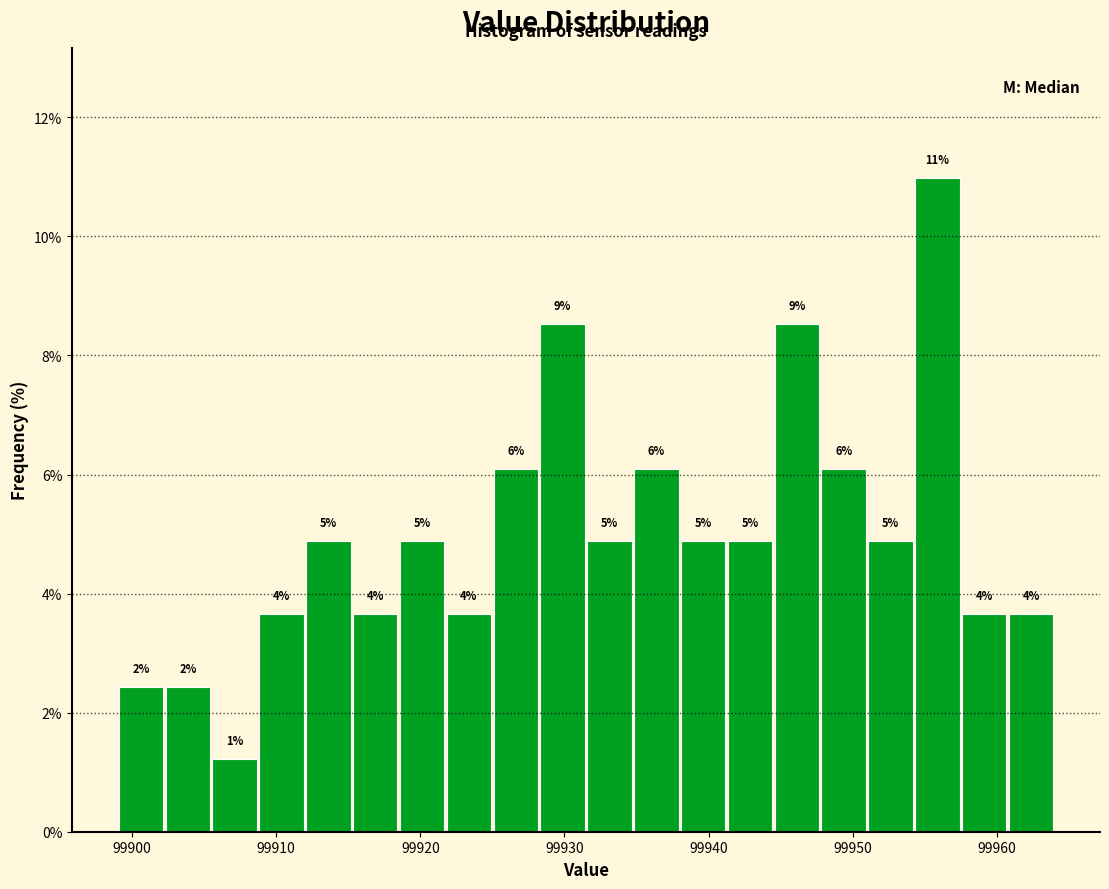

Read against the x-axis, roughly where is the centre of the tallest bar?

99956